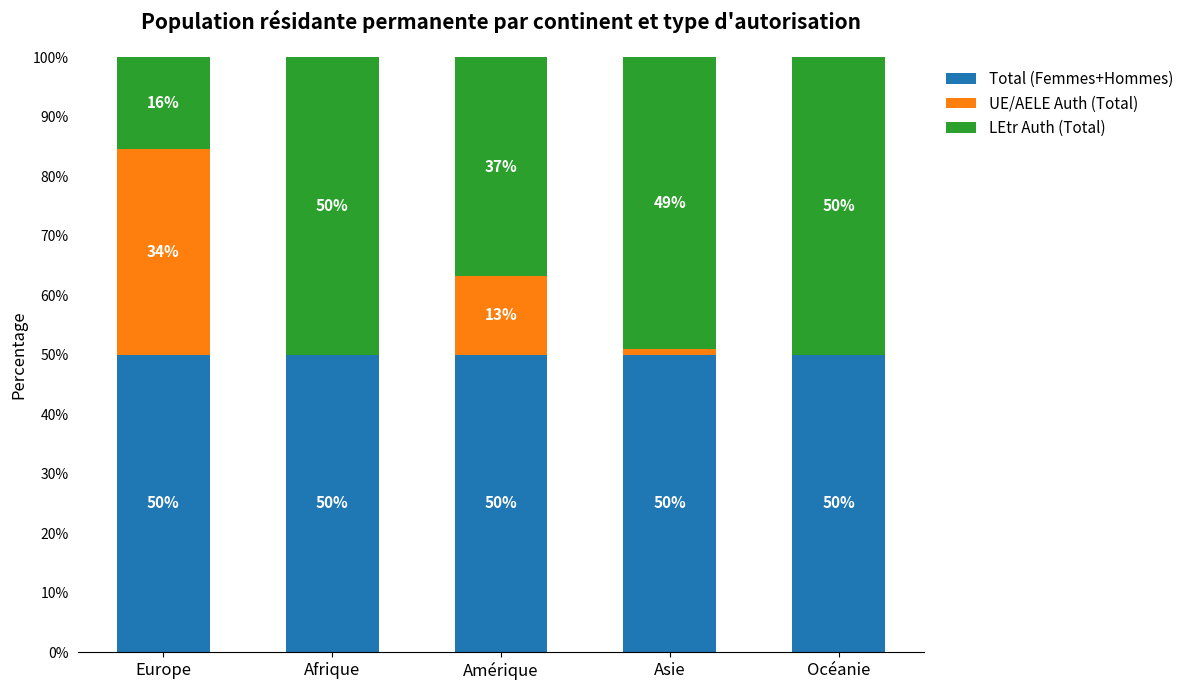

What is the total value across all series at Europe?

100.0